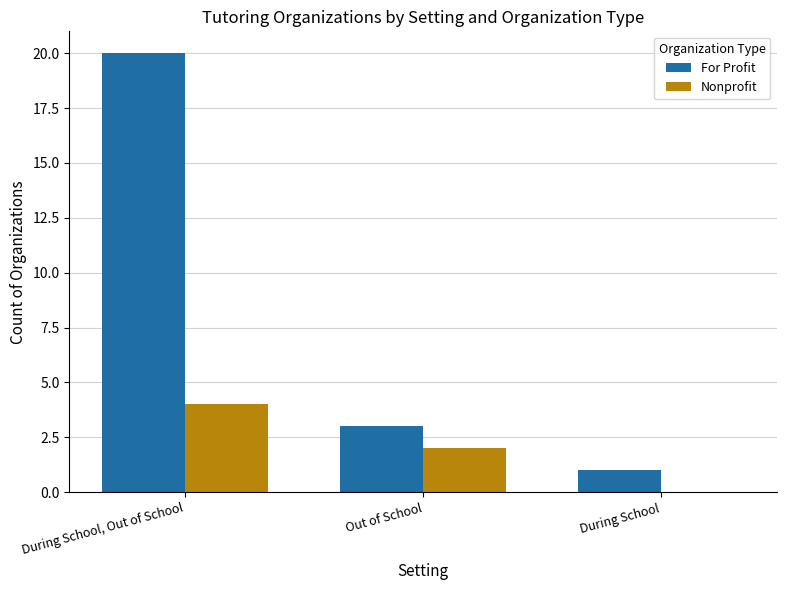

What is the highest value of the For Profit series?

20